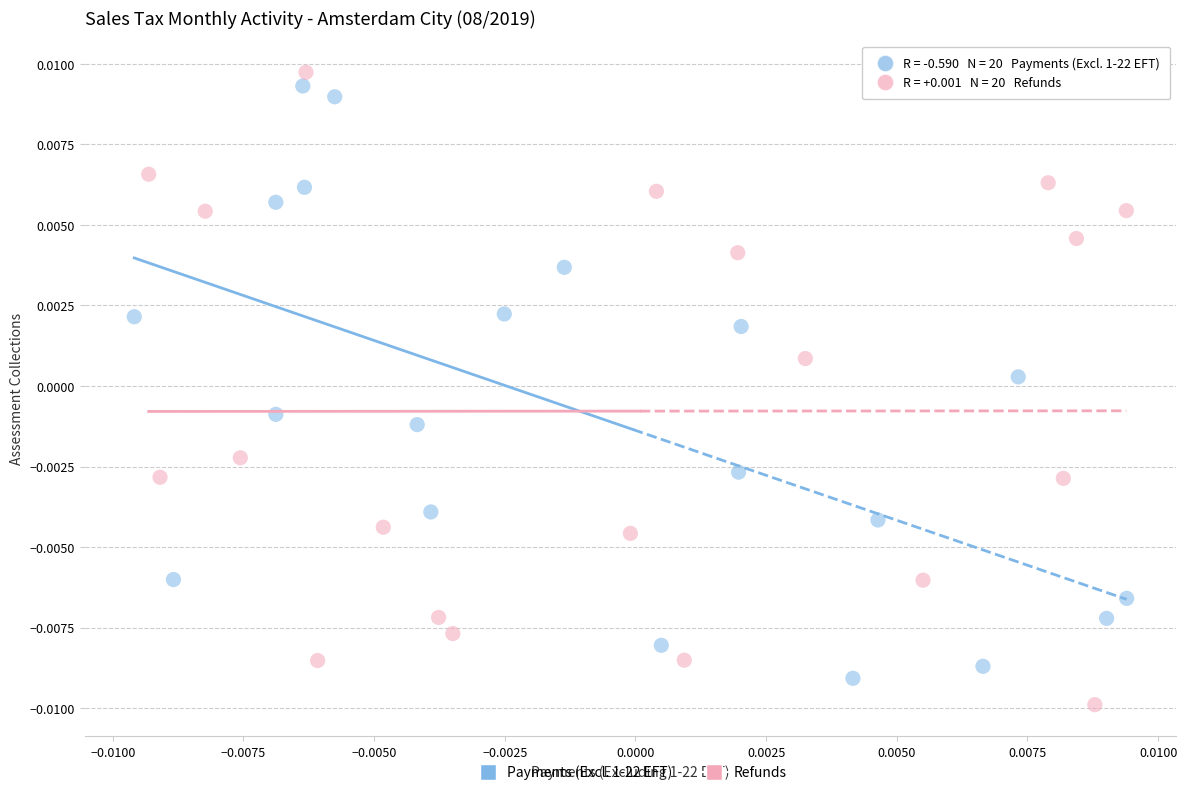

Which series has the widest spread of Y values?

Refunds